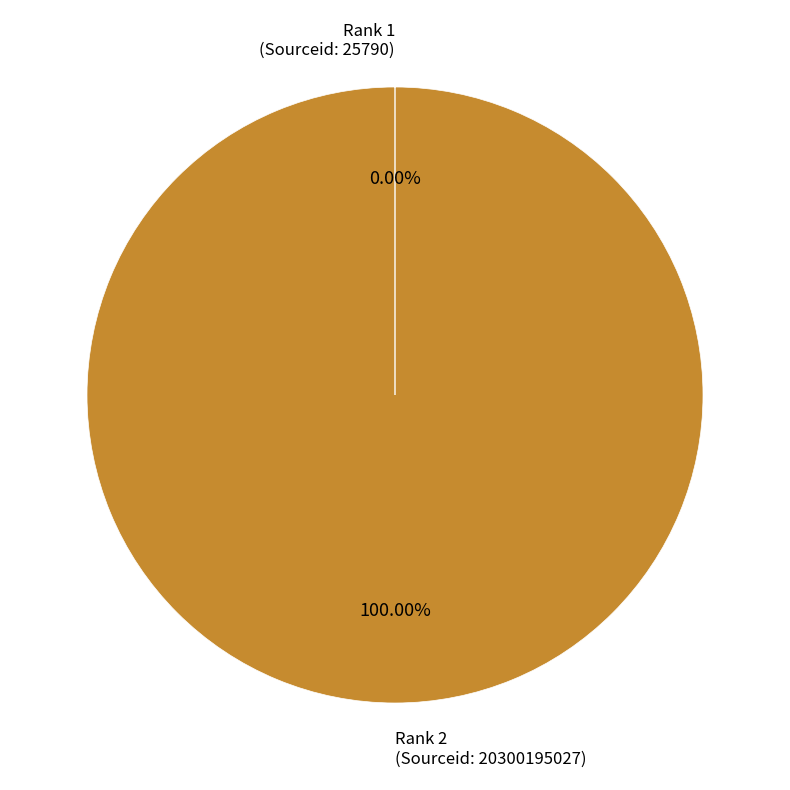

What is the majority slice?

Rank 2 (Sourceid: 20300195027)